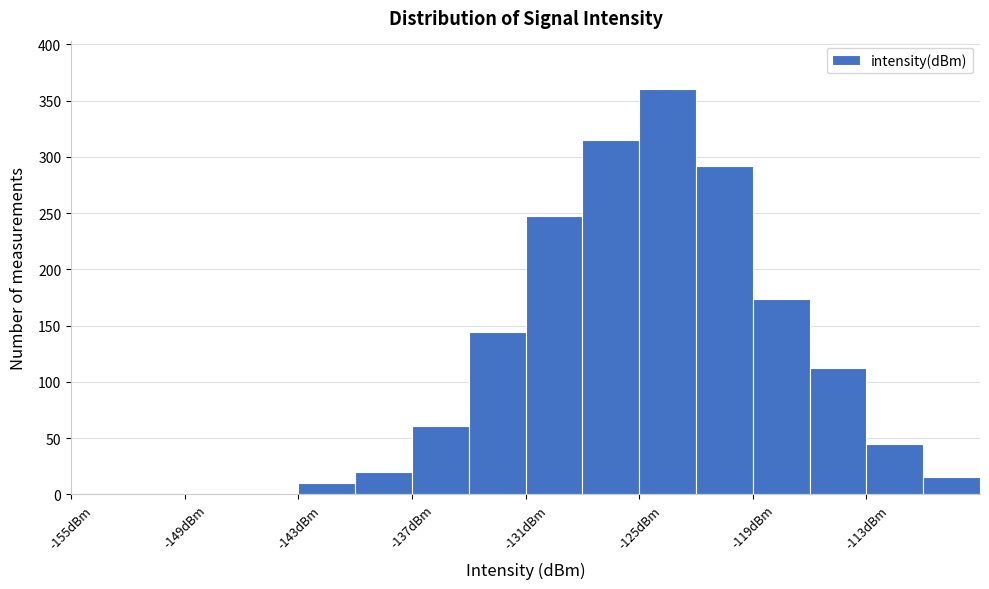

Read against the x-axis, roughly where is the centre of the tallest bar?

-123